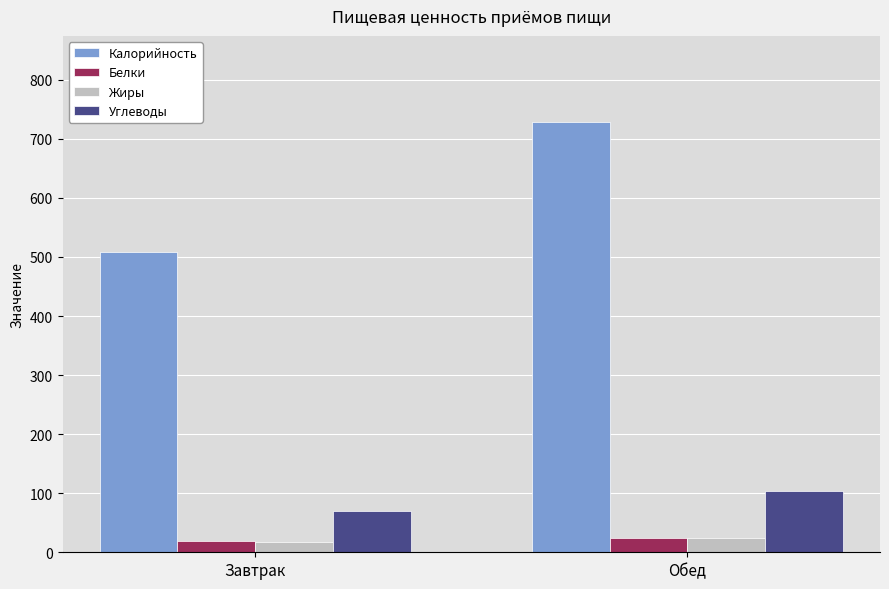

What is the difference between the Калорийность values at Завтрак and Обед?

219.9